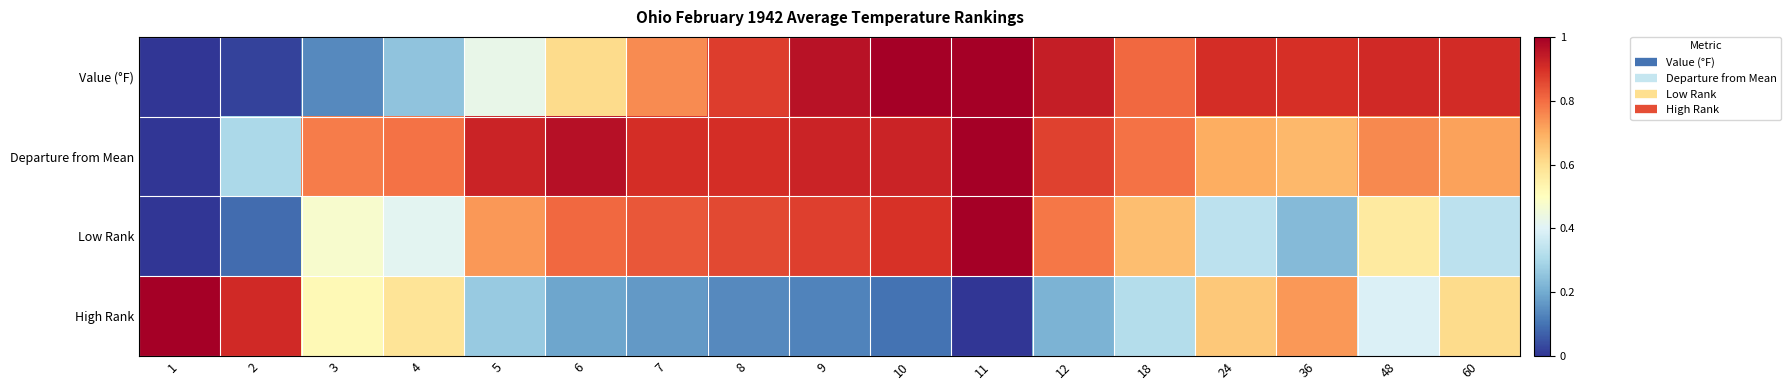

Reading right to left, transcribe all the data shown in this chart.

Value (°F): 60=0.9	48=0.9	36=0.9	24=0.9	18=0.8	12=0.9	11=1.0	10=1.0	9=1.0	8=0.9	7=0.8	6=0.6	5=0.4	4=0.3	3=0.1	2=0.0	1=0.0
Departure from Mean: 60=0.7	48=0.8	36=0.7	24=0.7	18=0.8	12=0.9	11=1.0	10=0.9	9=0.9	8=0.9	7=0.9	6=1.0	5=0.9	4=0.8	3=0.8	2=0.3	1=0.0
Low Rank: 60=0.3	48=0.6	36=0.2	24=0.3	18=0.7	12=0.8	11=1.0	10=0.9	9=0.9	8=0.9	7=0.8	6=0.8	5=0.7	4=0.4	3=0.5	2=0.1	1=0.0
High Rank: 60=0.6	48=0.4	36=0.7	24=0.6	18=0.3	12=0.2	11=0.0	10=0.1	9=0.1	8=0.1	7=0.2	6=0.2	5=0.3	4=0.6	3=0.5	2=0.9	1=1.0